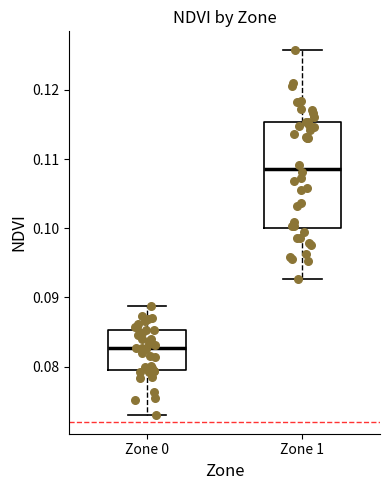

Reading left to right, read every box against the y-axis: the position of its median line, the range the box covers, and the ends of its whiskers. The values are not printed on the chart, so give them approximately, as read against the axis.

Zone 0: median 0.083, box 0.079 to 0.085, whiskers 0.073 to 0.089
Zone 1: median 0.109, box 0.100 to 0.115, whiskers 0.093 to 0.126